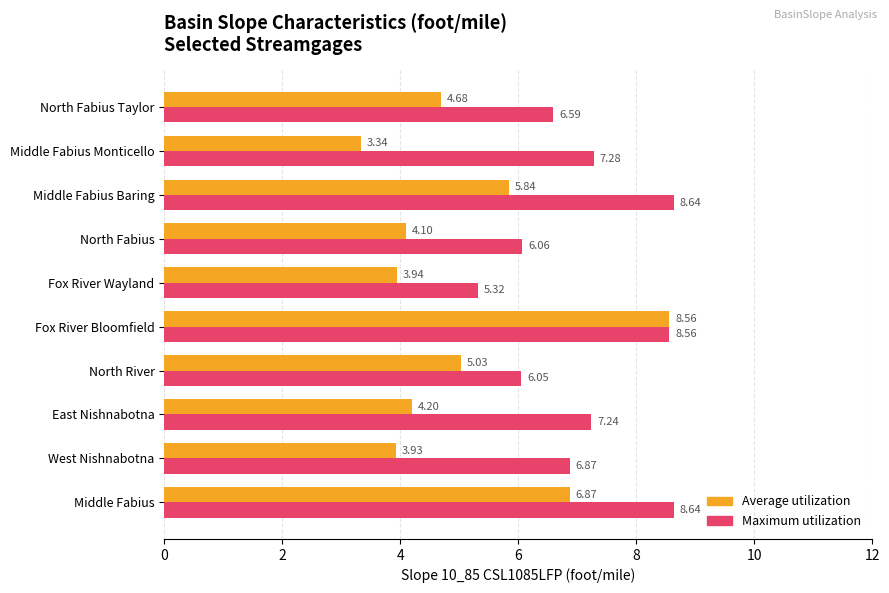

At how many categories does at least one series exceed 6?

9